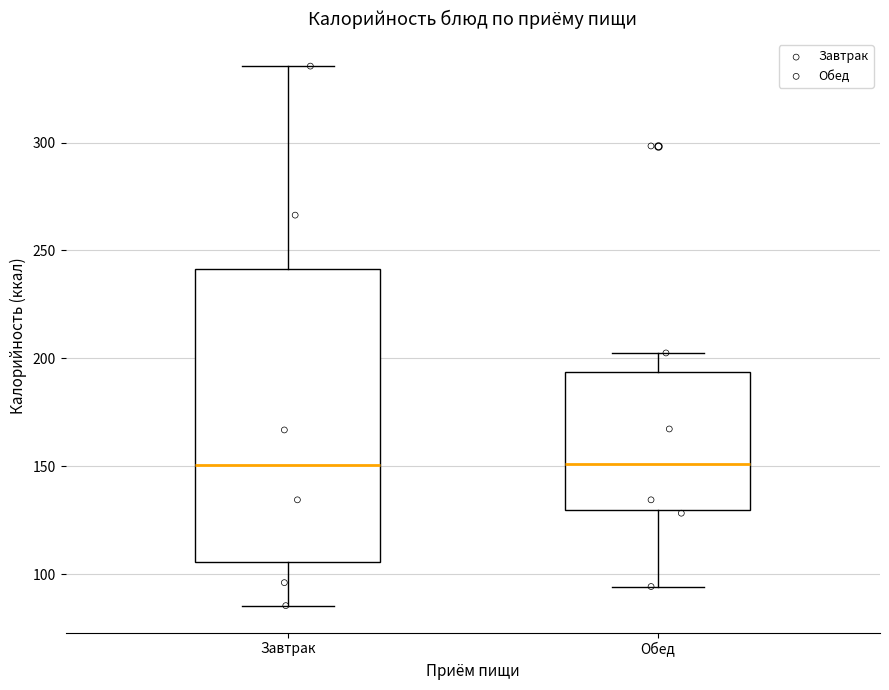

Reading left to right, read every box against the y-axis: the position of its median line, the range the box covers, and the ends of its whiskers. The values are not printed on the chart, so give them approximately, as read against the axis.

Завтрак: median 150, box 105 to 240, whiskers 85 to 335
Обед: median 150, box 130 to 195, whiskers 95 to 205